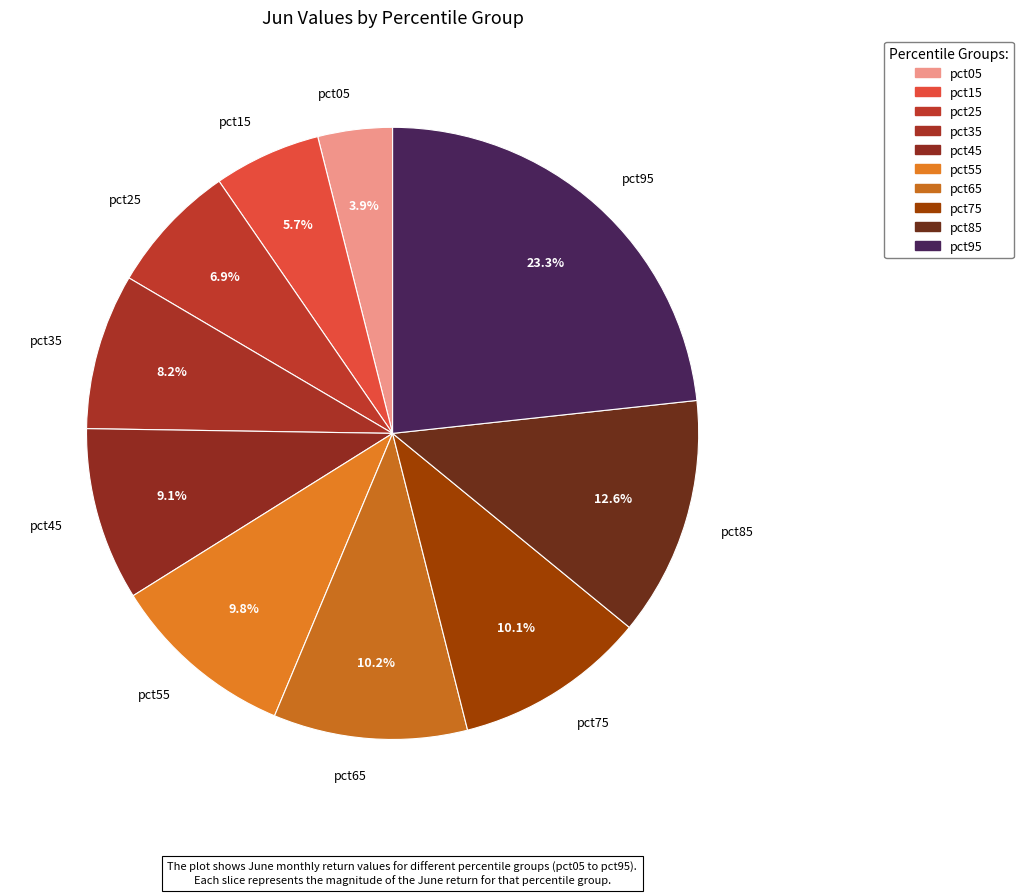

Which slice is the smallest?

pct05